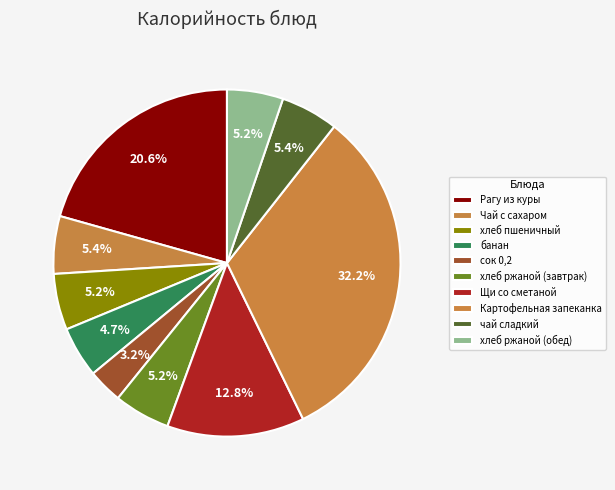

Is сок 0,2 the majority of the pie?

No